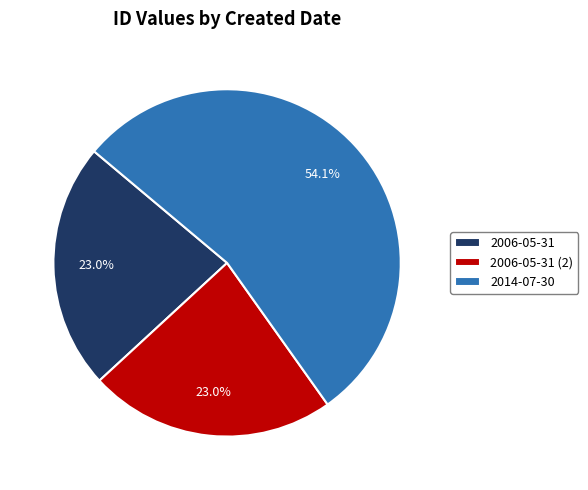

To the nearest percent, what portion does 2006-05-31 represent?

23%